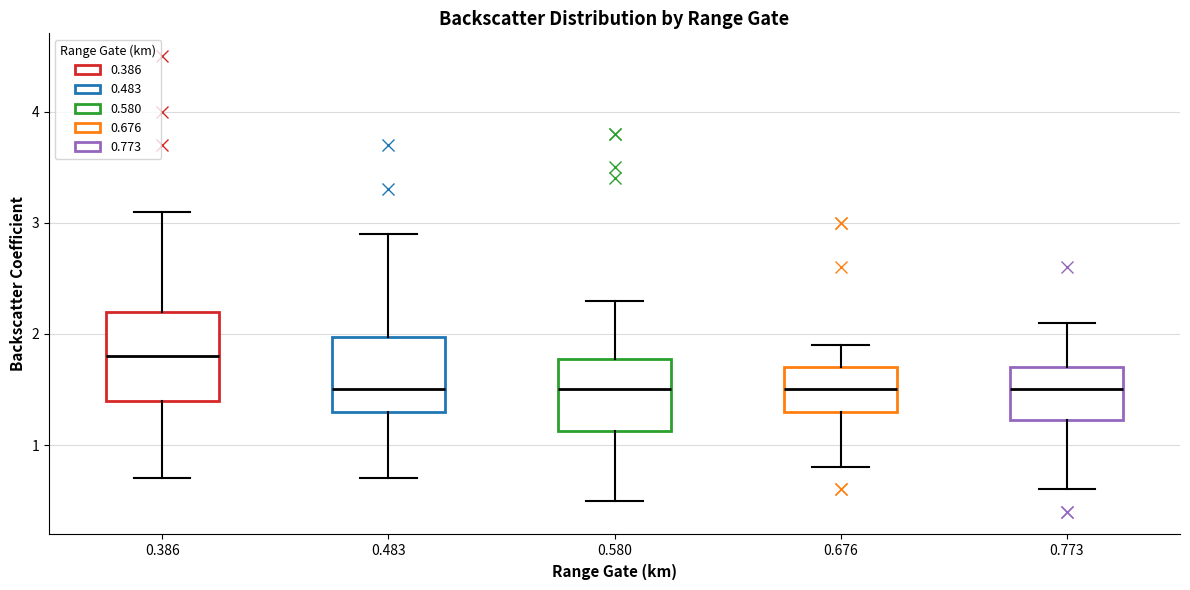

Reading left to right, read every box against the y-axis: the position of its median line, the range the box covers, and the ends of its whiskers. The values are not printed on the chart, so give them approximately, as read against the axis.

0.386: median 1.8, box 1.4 to 2.2, whiskers 0.7 to 3.1
0.483: median 1.5, box 1.3 to 2.0, whiskers 0.7 to 2.9
0.580: median 1.5, box 1.1 to 1.8, whiskers 0.5 to 2.3
0.676: median 1.5, box 1.3 to 1.7, whiskers 0.8 to 1.9
0.773: median 1.5, box 1.2 to 1.7, whiskers 0.6 to 2.1